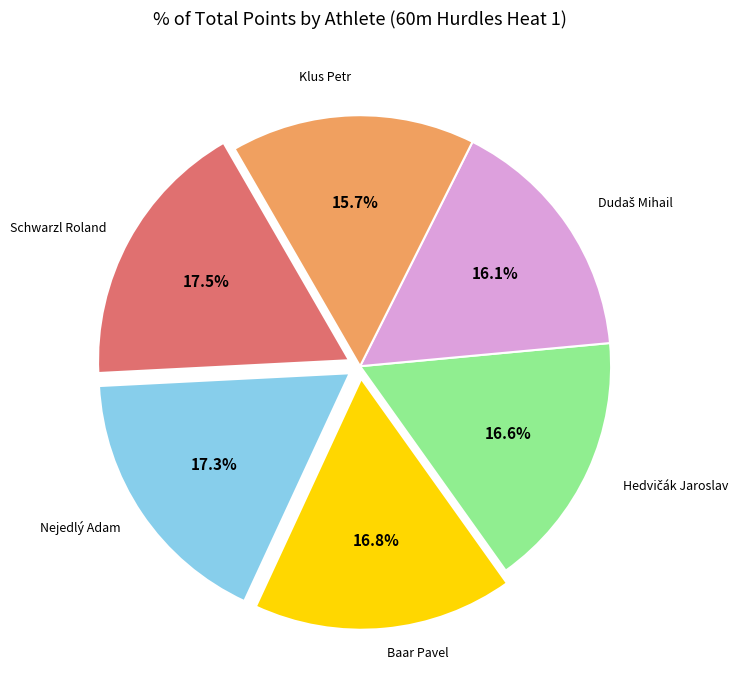

Is there any slice that represents more than half of the pie?

No